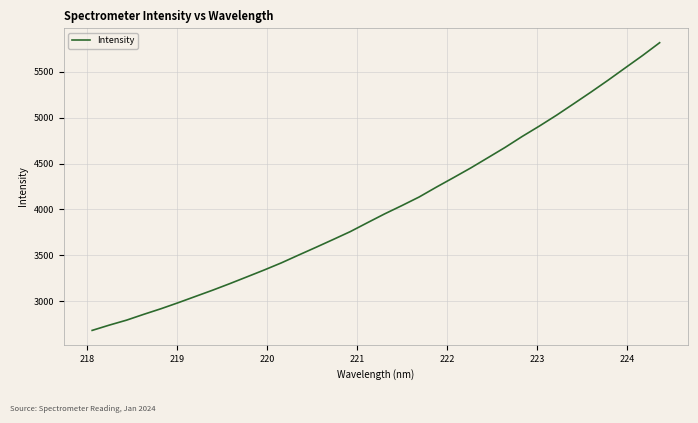

What is the difference between the maximum and minimum values?

3136.8